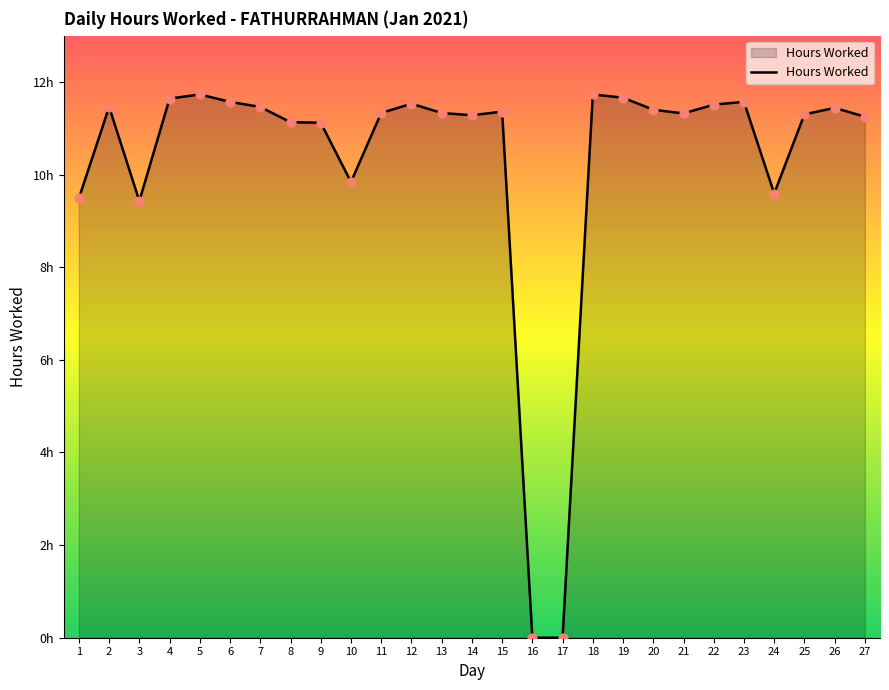

Between 12 and 11, which is larger?

12